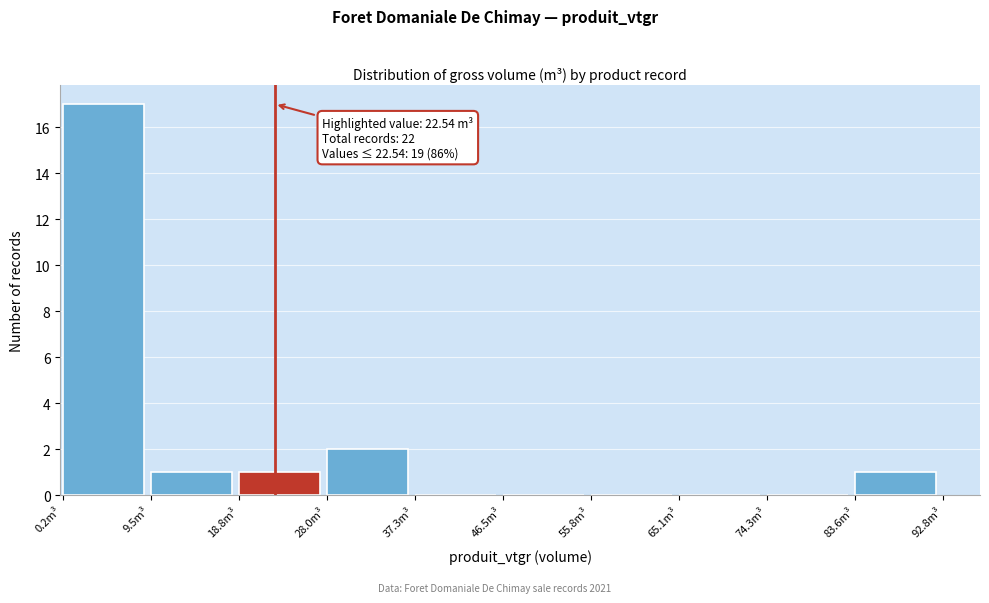

Over which range of the x-axis is the bar tallest?

0 to 10